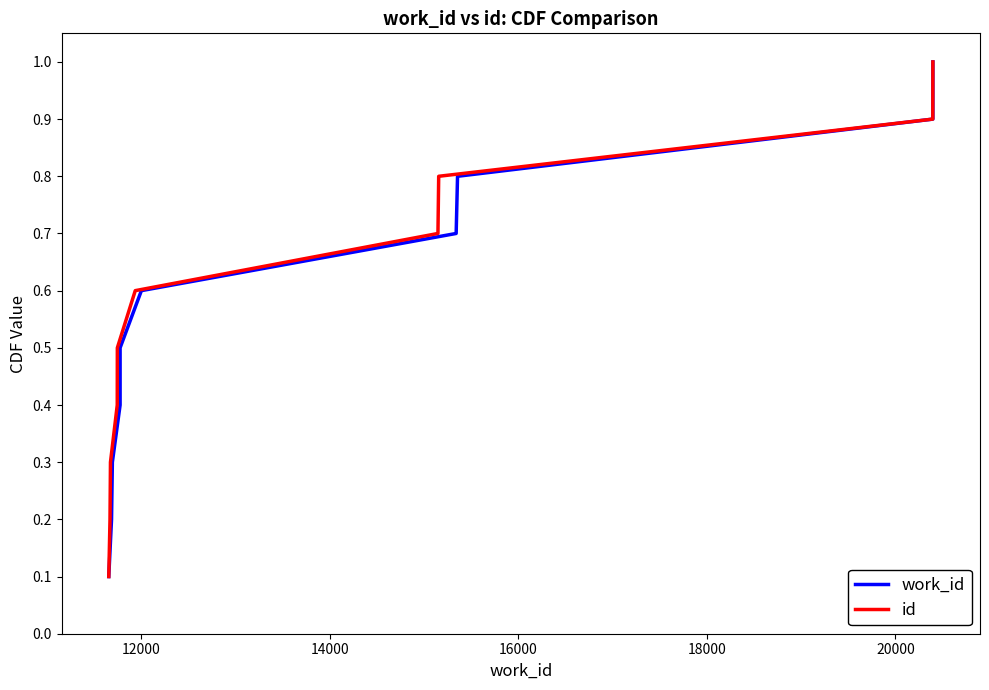

What is the smallest value displayed?

0.1